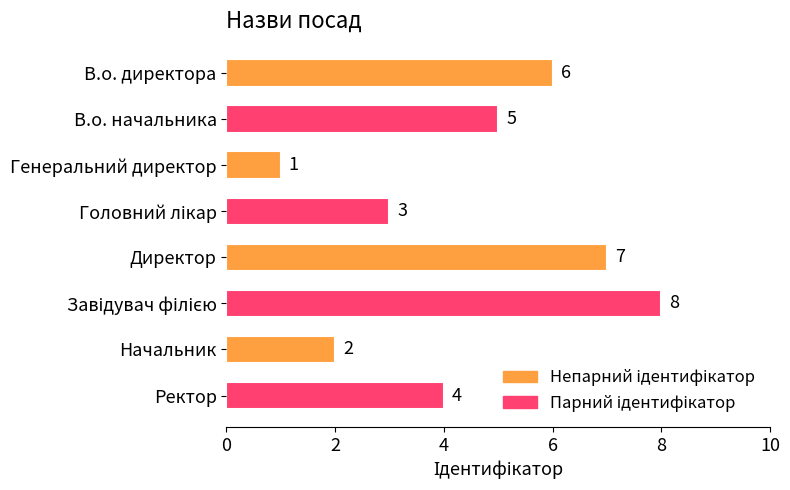

Read the value at Ректор.

4